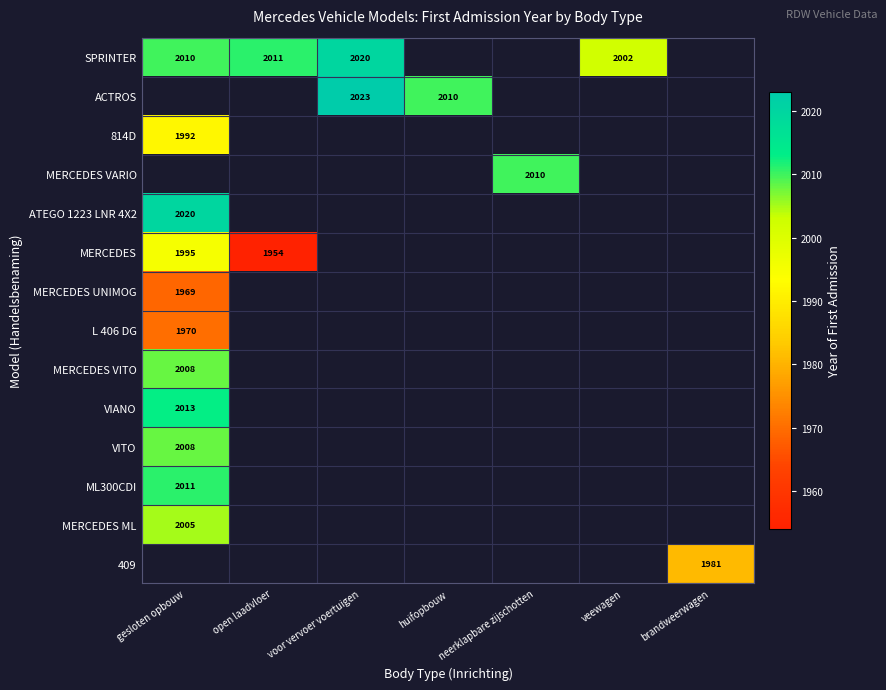

True or false: MERCEDES VITO has a value of 661 at gesloten opbouw.

False